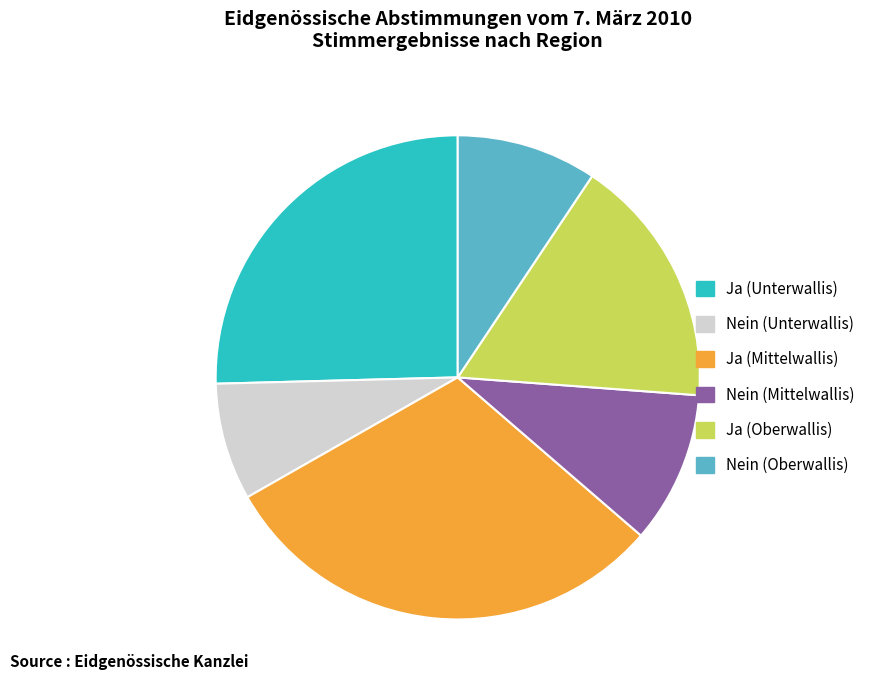

Is it true that Nein (Unterwallis) is 8% of the pie?

True